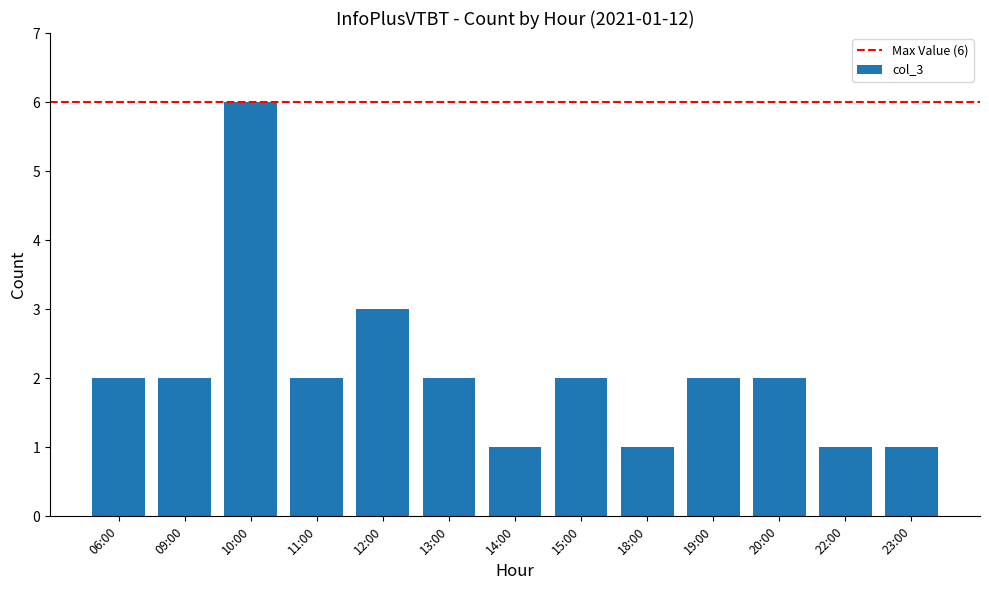

How many distinct data groups are displayed?

1